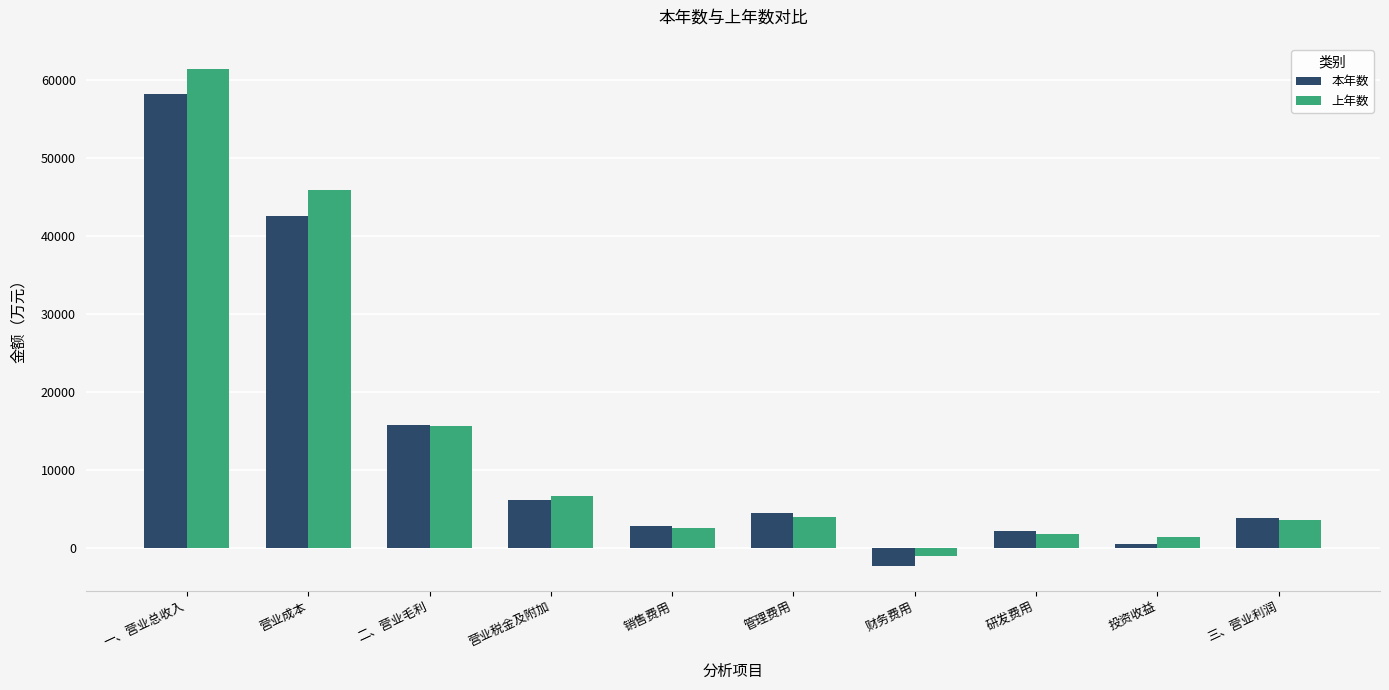

List the series in order of their peak value, lowest first.

本年数, 上年数